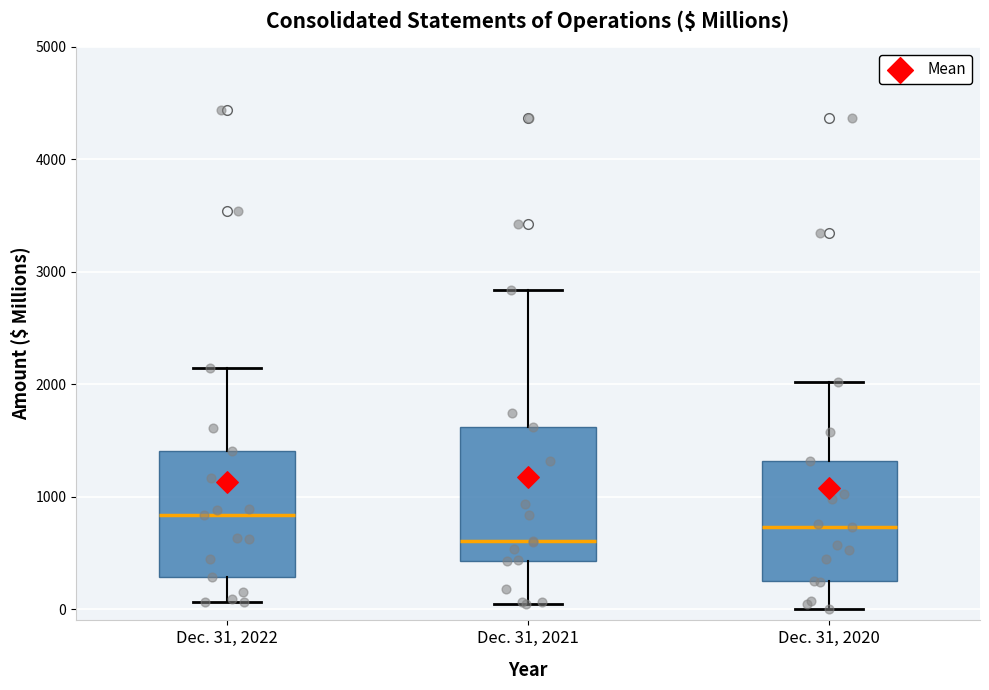

Reading left to right, transcribe this box plot: for each box, give where its median line is, the range the box spans, and where its two whiskers end, as read against the y-axis. The values are not printed on the chart, so give them approximately, as read against the axis.

Dec. 31, 2022: median 800, box 300 to 1400, whiskers 100 to 2100
Dec. 31, 2021: median 600, box 400 to 1600, whiskers 0 to 2800
Dec. 31, 2020: median 700, box 200 to 1300, whiskers 0 to 2000